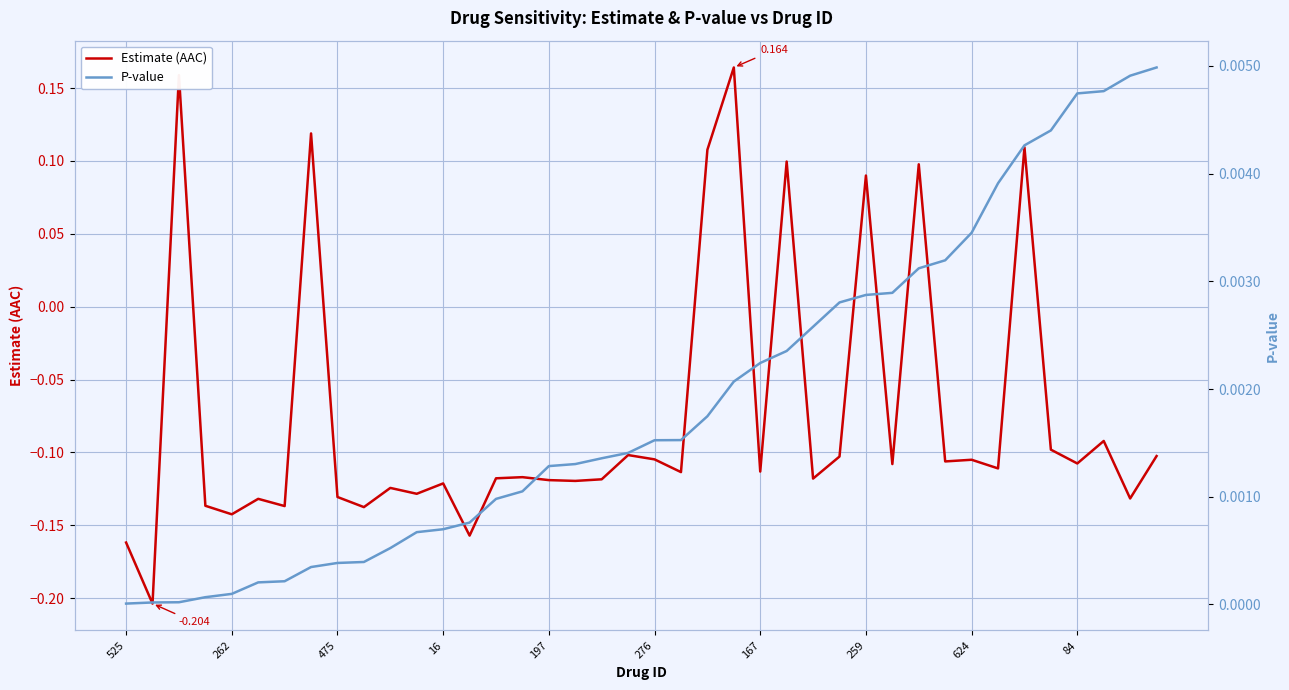

At which label does Estimate (AAC) reach its peak?

23